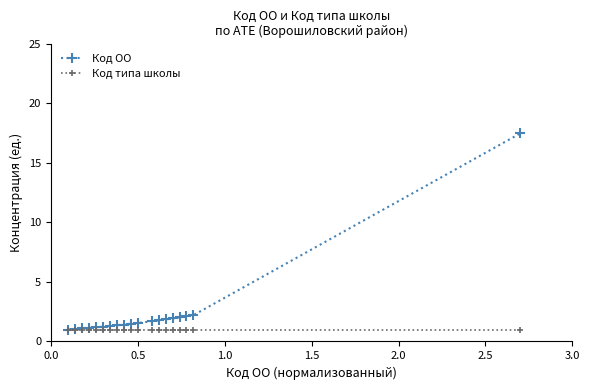

What are all the series names shown in the legend?

Код ОО, Код типа школы